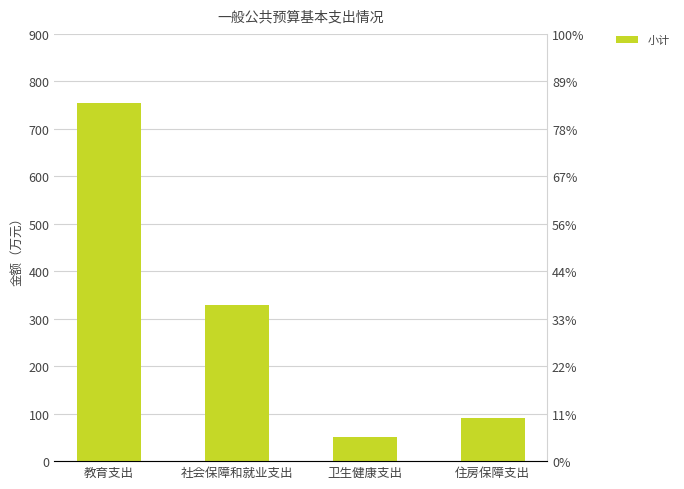

What is the label of the 3rd bar from the right?

社会保障和就业支出